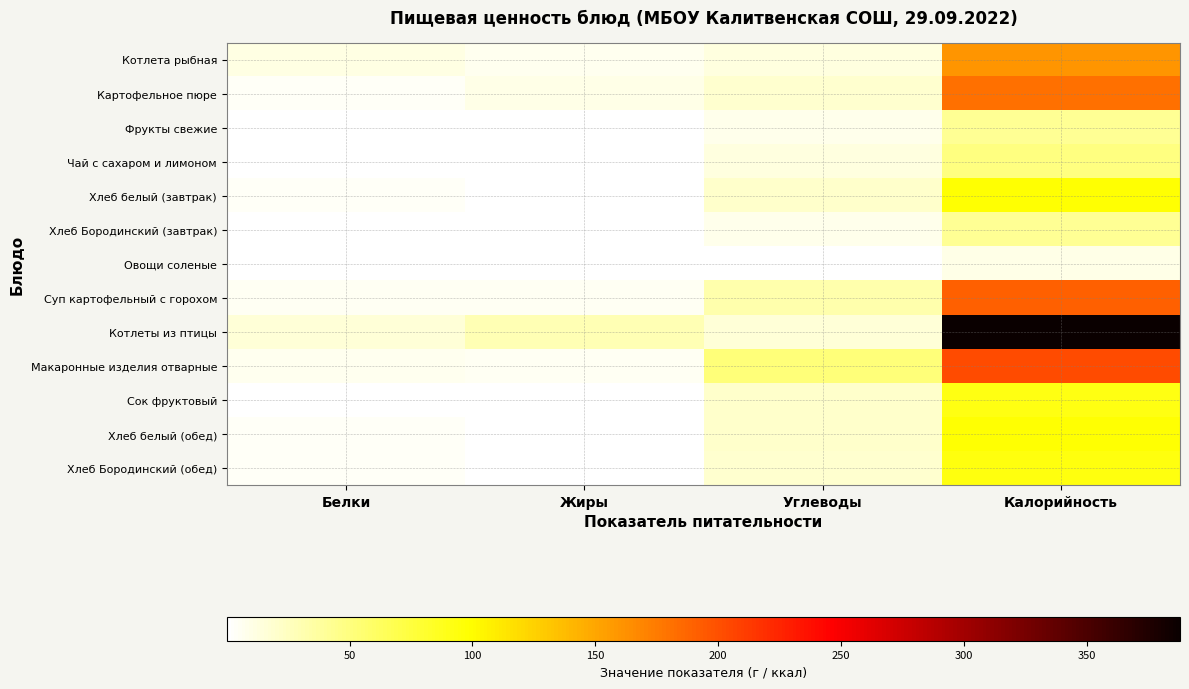

Reading right to left, what are all the values shown in this chart?

Котлета рыбная: Калорийность=159.8	Углеводы=13.1	Жиры=7.0	Белки=11.0
Картофельное пюре: Калорийность=181.5	Углеводы=18.9	Жиры=9.6	Белки=3.3
Фрукты свежие: Калорийность=41.4	Углеводы=8.6	Жиры=0.3	Белки=0.3
Чай с сахаром и лимоном: Калорийность=50.0	Углеводы=12.2	Жиры=0.0	Белки=0.1
Хлеб белый (завтрак): Калорийность=97.2	Углеводы=19.8	Жиры=0.7	Белки=3.2
Хлеб Бородинский (завтрак): Калорийность=41.6	Углеводы=8.2	Жиры=0.3	Белки=1.4
Овощи соленые: Калорийность=10.5	Углеводы=1.1	Жиры=0.1	Белки=0.6
Суп картофельный с горохом: Калорийность=190.3	Углеводы=32.5	Жиры=5.5	Белки=5.9
Котлеты из птицы: Калорийность=388.0	Углеводы=15.5	Жиры=29.4	Белки=15.3
Макаронные изделия отварные: Калорийность=201.6	Углеводы=52.8	Жиры=5.4	Белки=6.6
Сок фруктовый: Калорийность=92.0	Углеводы=20.2	Жиры=0.2	Белки=1.0
Хлеб белый (обед): Калорийность=97.2	Углеводы=19.8	Жиры=0.7	Белки=3.2
Хлеб Бородинский (обед): Калорийность=93.6	Углеводы=18.4	Жиры=0.6	Белки=3.1